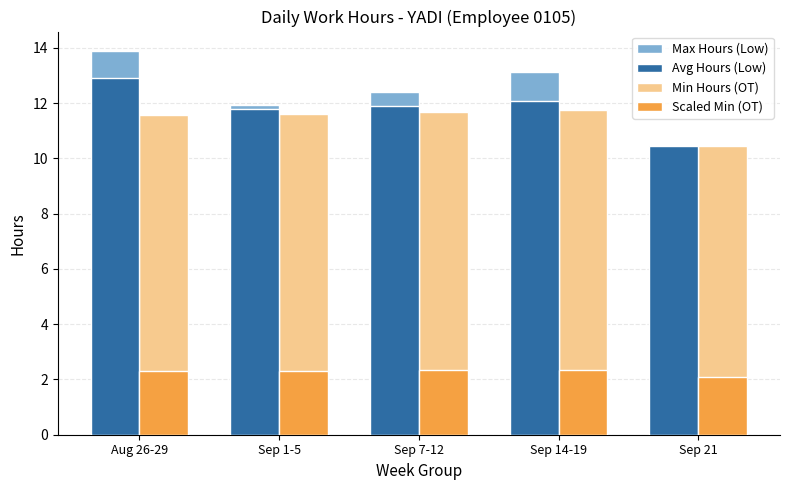

What is the label of the 1st bar from the right?

Sep 21